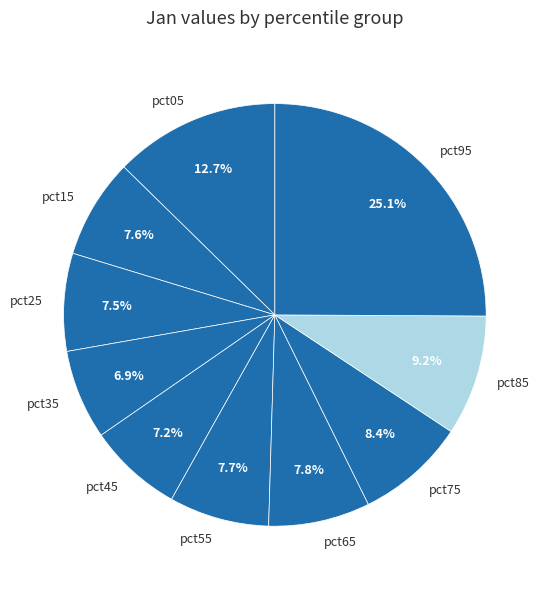

What percentage is the pct35 slice, to the nearest percent?

7%